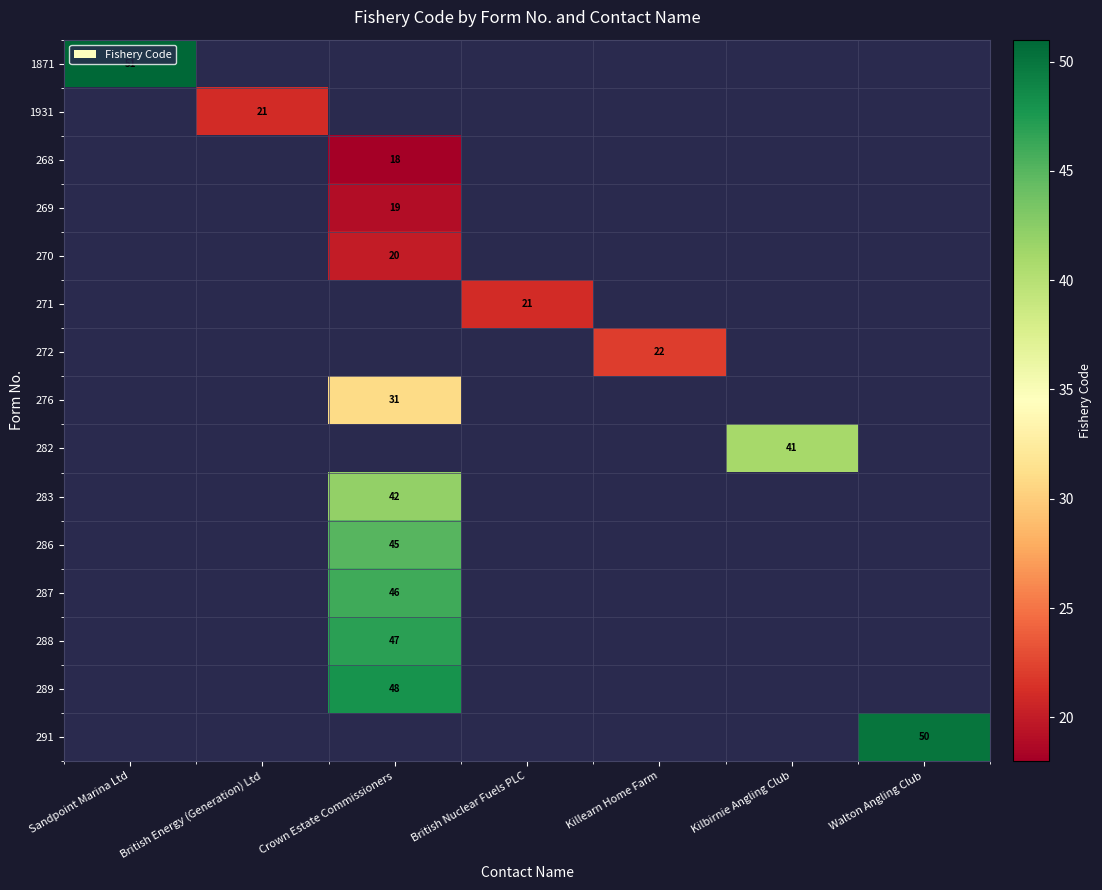

What is the smallest value displayed?

18.0